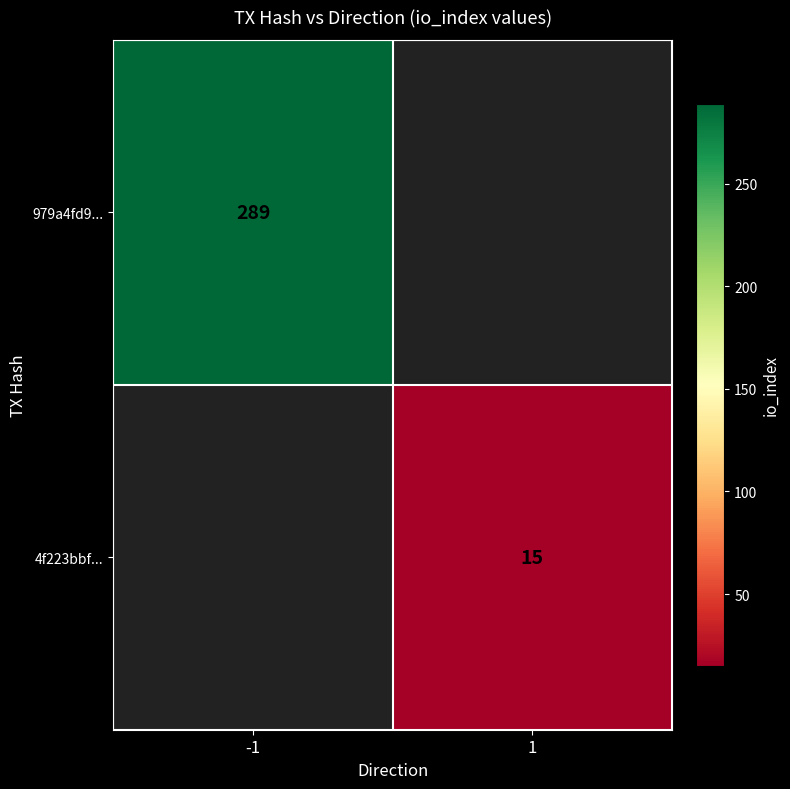

The value of 4f223bbf... at 1 is 15. True or false?

True